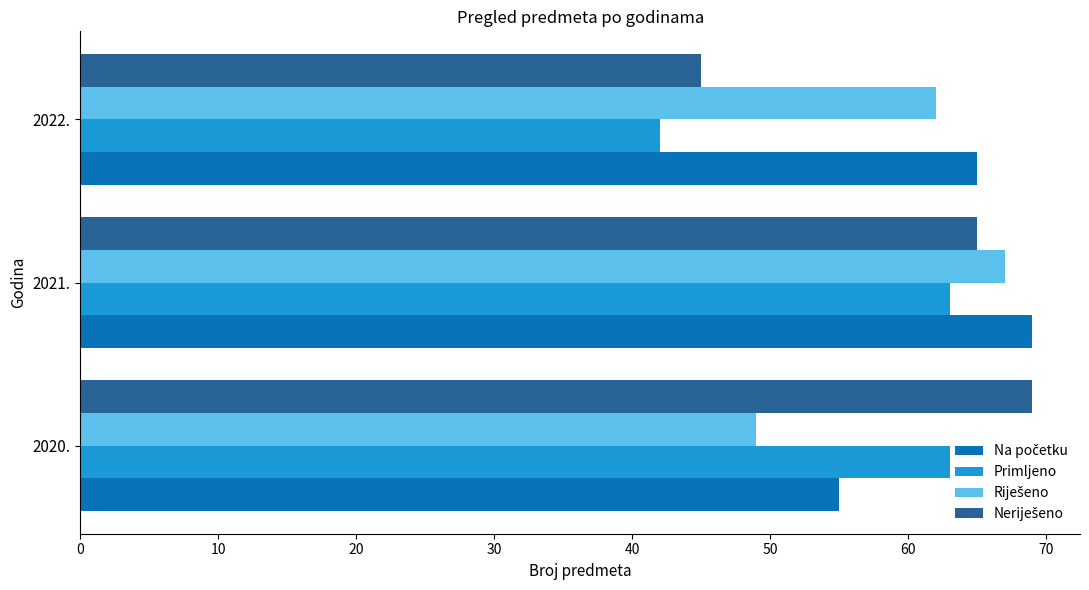

What is the maximum value shown in the chart?

69